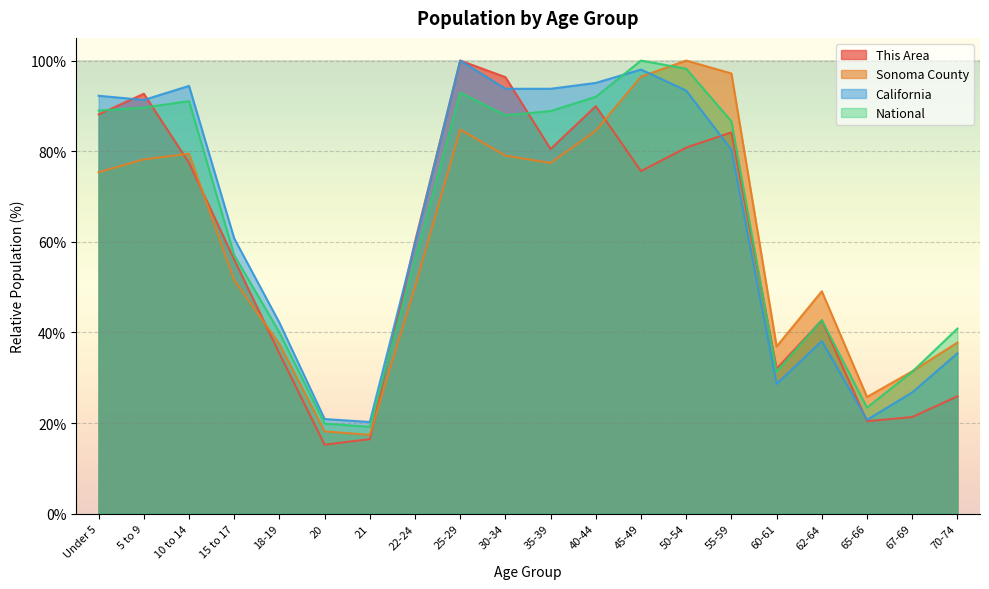

Which category has the highest value in the This Area series?

25-29